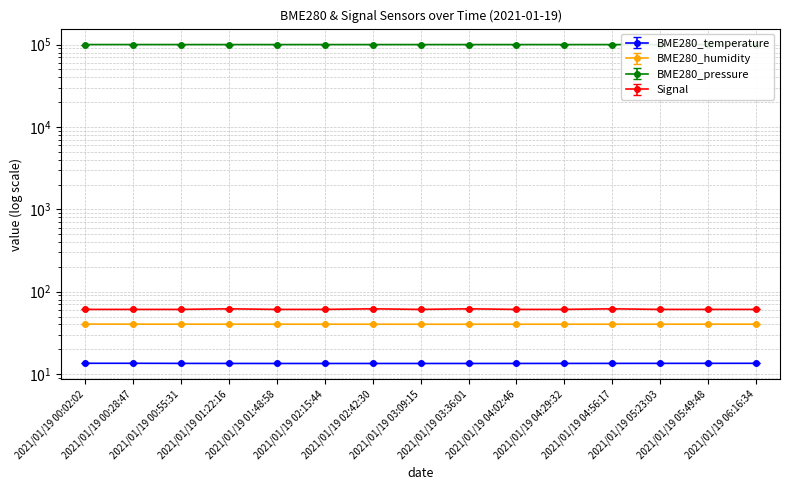

Which label corresponds to the smallest value in the chart?

2021/01/19 01:48:58